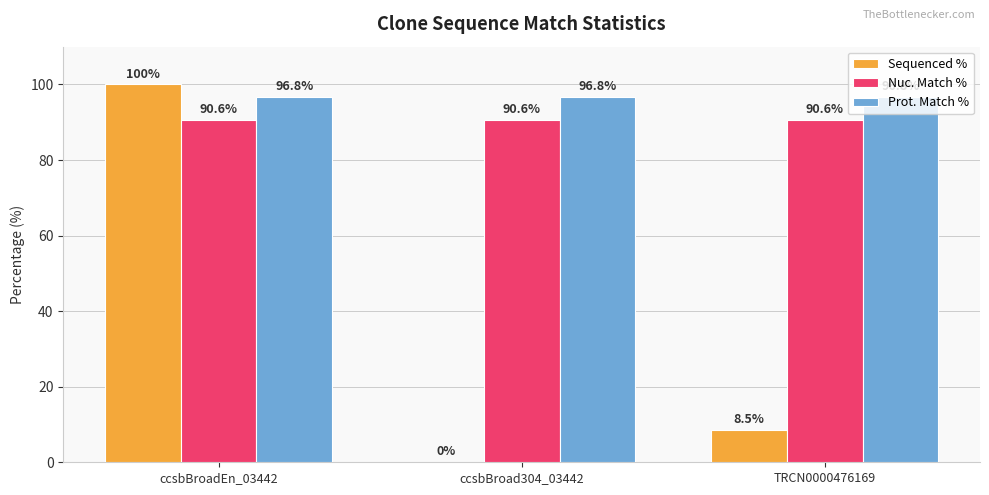

What is the total value across all series at TRCN0000476169?

195.9